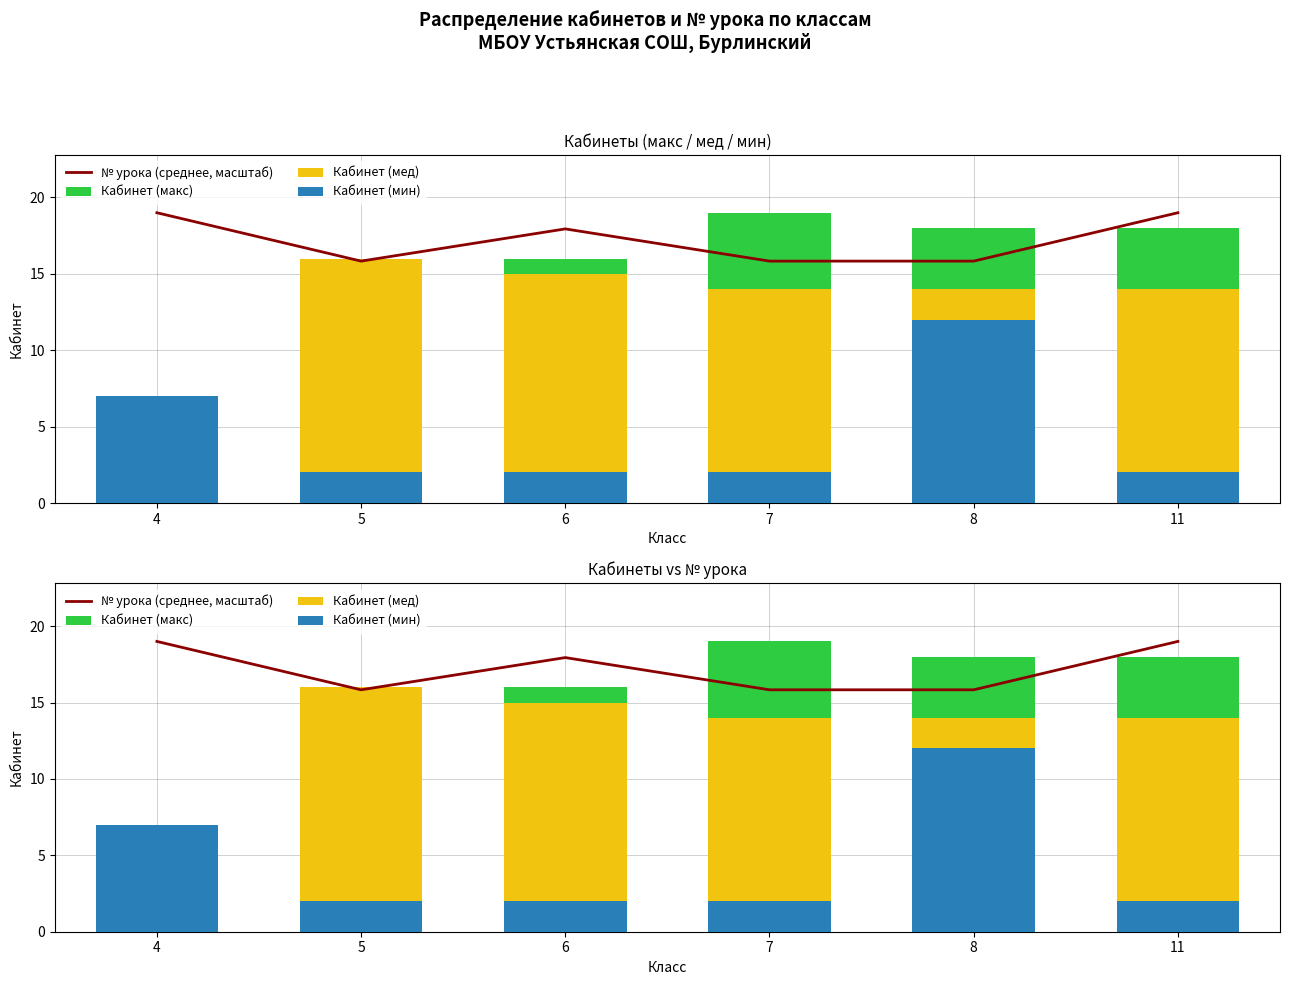

Reading left to right, transcribe all the data shown in this chart.

№ урока (среднее, масштаб): 4=19.0	5=15.8	6=17.9	7=15.8	8=15.8	11=19.0
Кабинет (макс): 4=7.0	5=16.0	6=16.0	7=19.0	8=18.0	11=18.0
Кабинет (мед): 4=7.0	5=16.0	6=15.0	7=14.0	8=14.0	11=14.0
Кабинет (мин): 4=7.0	5=2.0	6=2.0	7=2.0	8=12.0	11=2.0